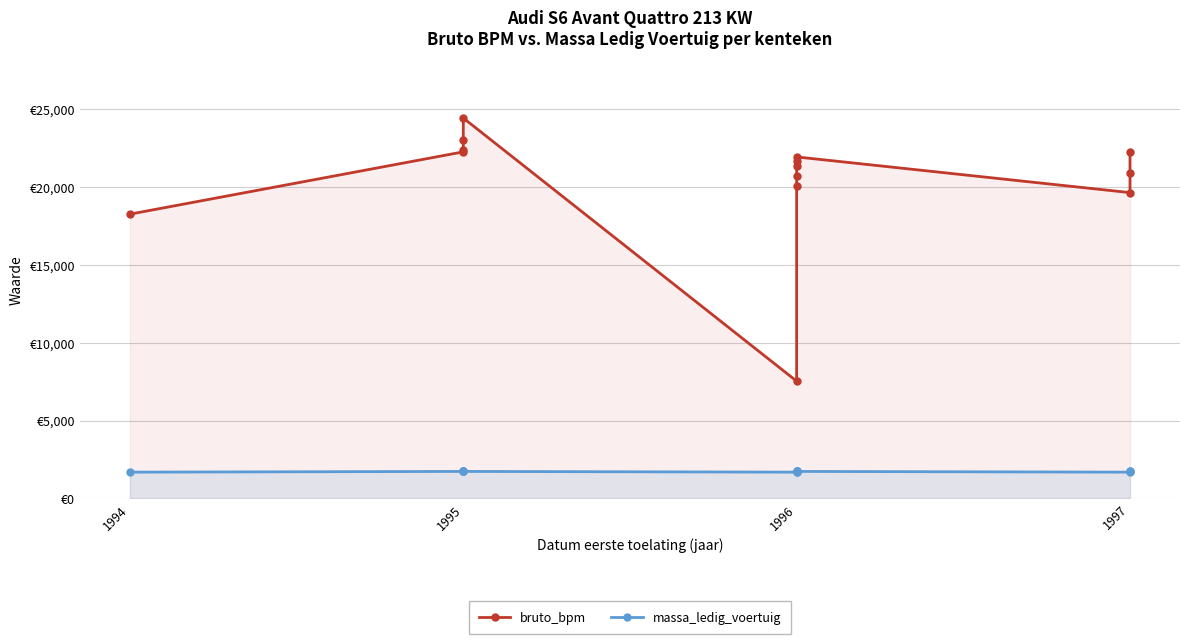

Is the value of massa_ledig_voertuig at 11 greater than the value of bruto_bpm at 1995?

No